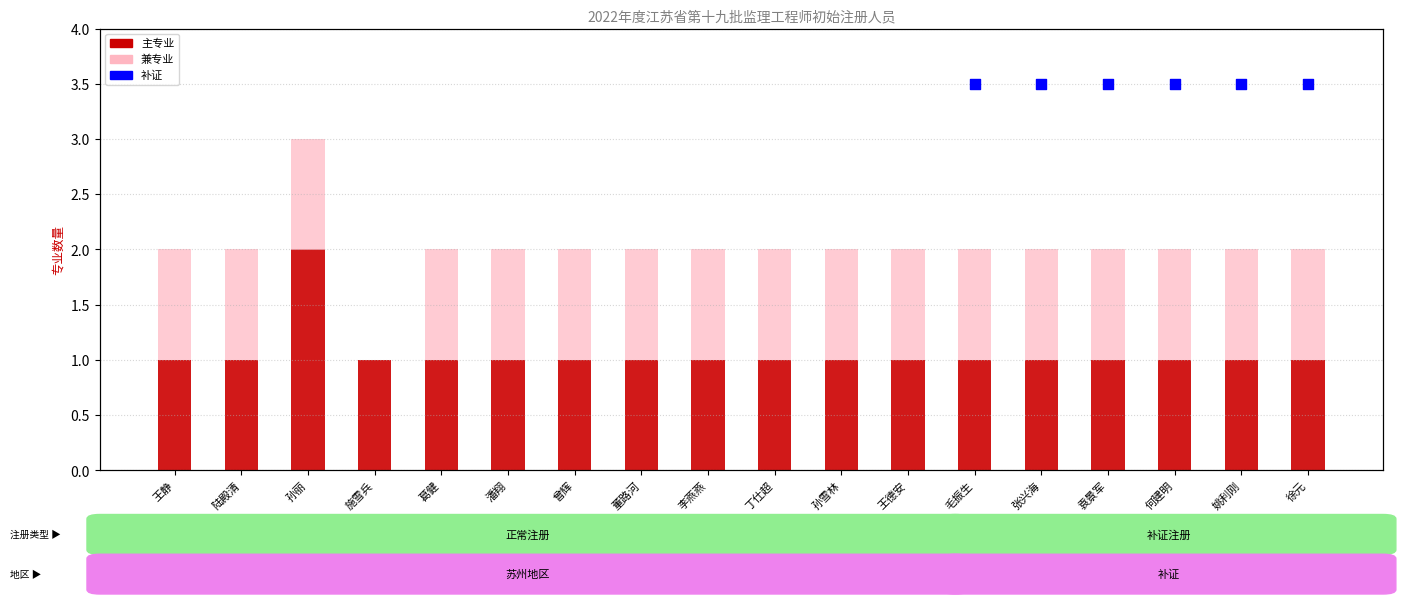

Which series has the widest spread of Y values?

主专业